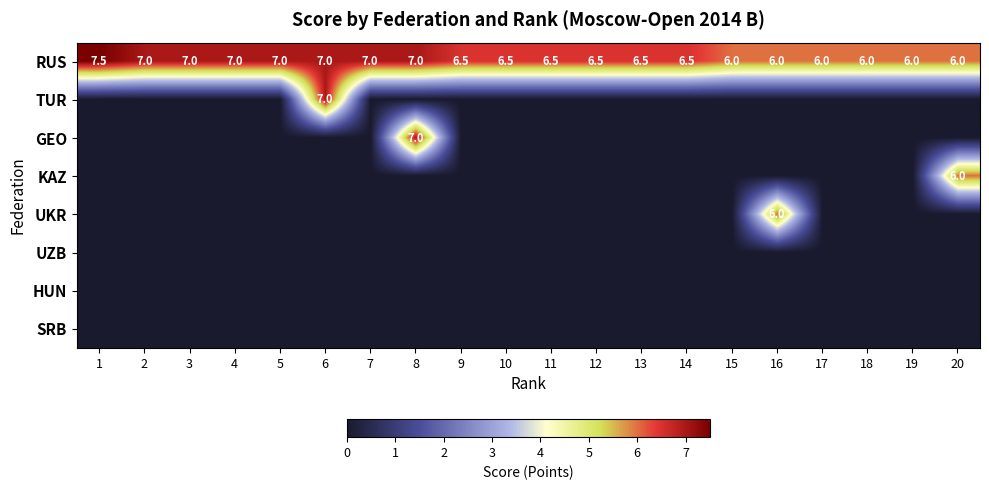

At which category does the chart reach its minimum across all series?

1